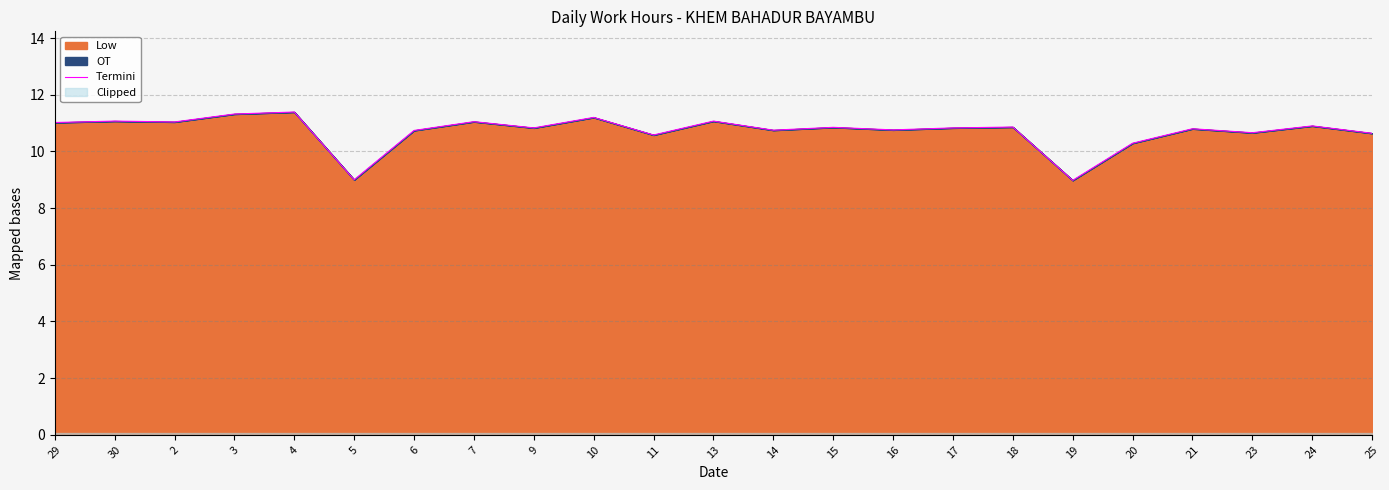

Where does the Termini series first go above 10?

29